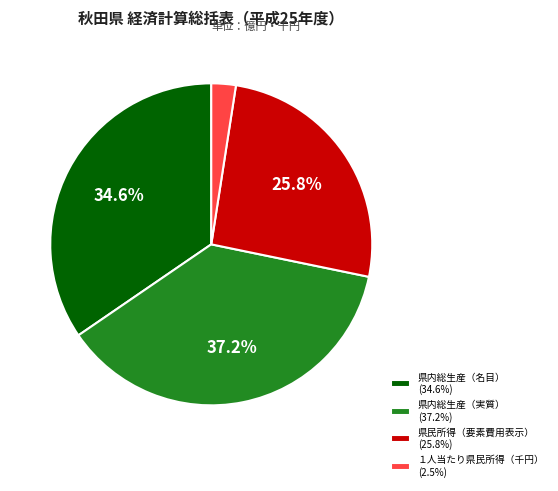

Which has a higher value, 県内総生産（実質） or １人当たり県民所得（千円）?

県内総生産（実質）